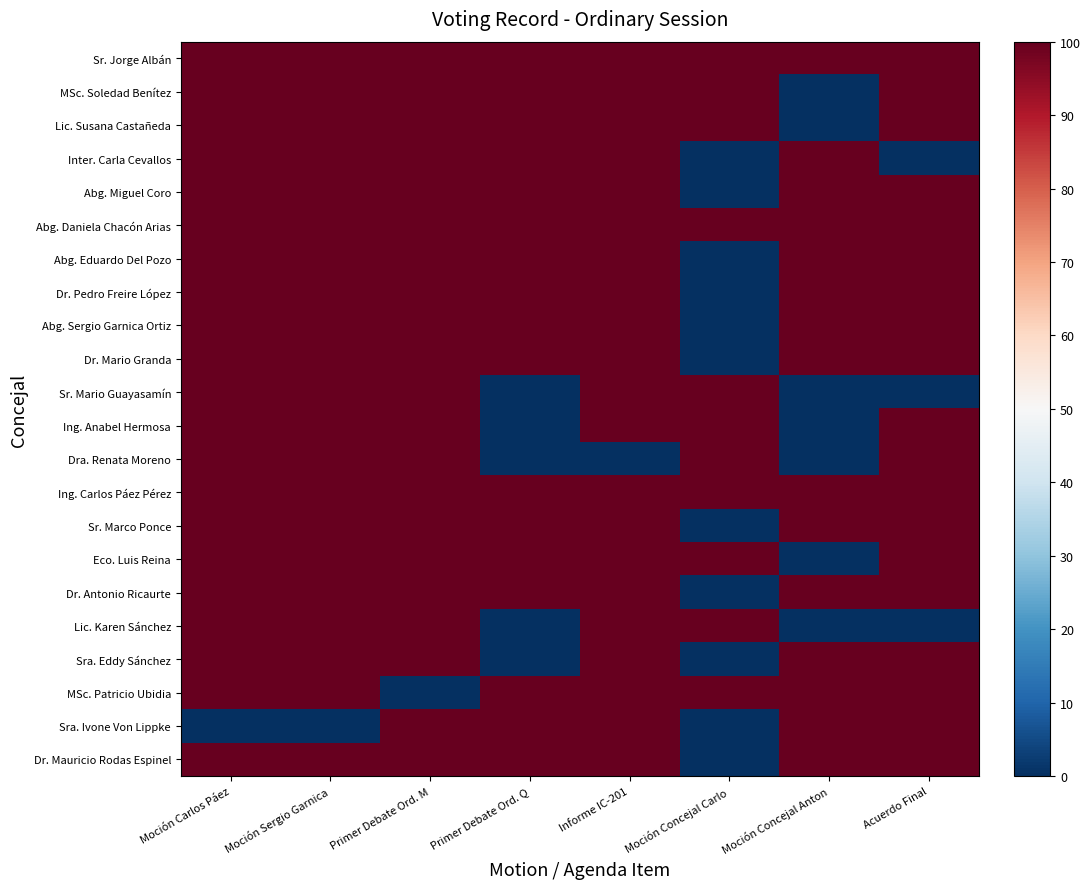

Rank the series at Informe IC-201 from lowest to highest value.

Dra. Renata Moreno, Sr. Jorge Albán, MSc. Soledad Benítez, Lic. Susana Castañeda, Inter. Carla Cevallos, Abg. Miguel Coro, Abg. Daniela Chacón Arias, Abg. Eduardo Del Pozo, Dr. Pedro Freire López, Abg. Sergio Garnica Ortiz, Dr. Mario Granda, Sr. Mario Guayasamín, Ing. Anabel Hermosa, Ing. Carlos Páez Pérez, Sr. Marco Ponce, Eco. Luis Reina, Dr. Antonio Ricaurte, Lic. Karen Sánchez, Sra. Eddy Sánchez, MSc. Patricio Ubidia, Sra. Ivone Von Lippke, Dr. Mauricio Rodas Espinel